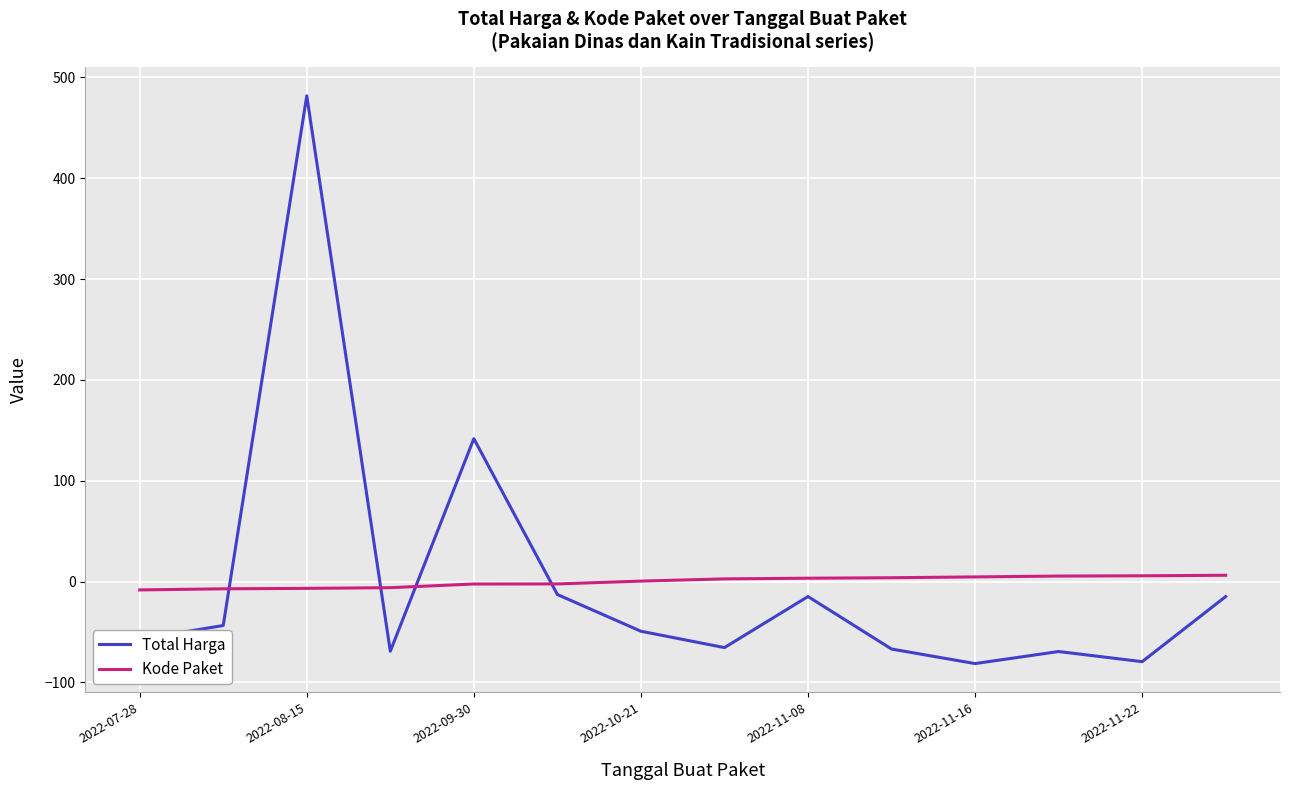

What is the greatest value displayed?

481.6